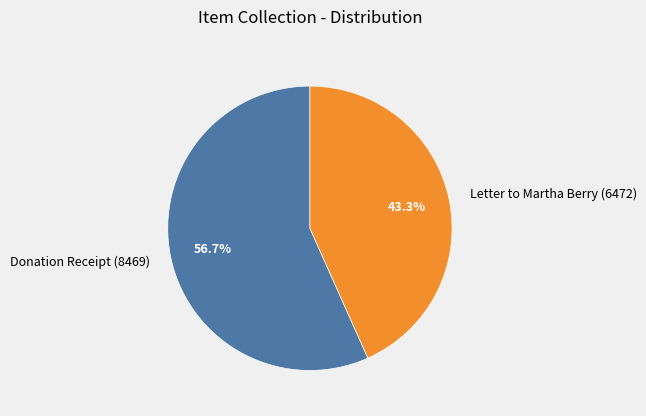

Rank the categories by value from highest to lowest.

Donation Receipt (8469), Letter to Martha Berry (6472)